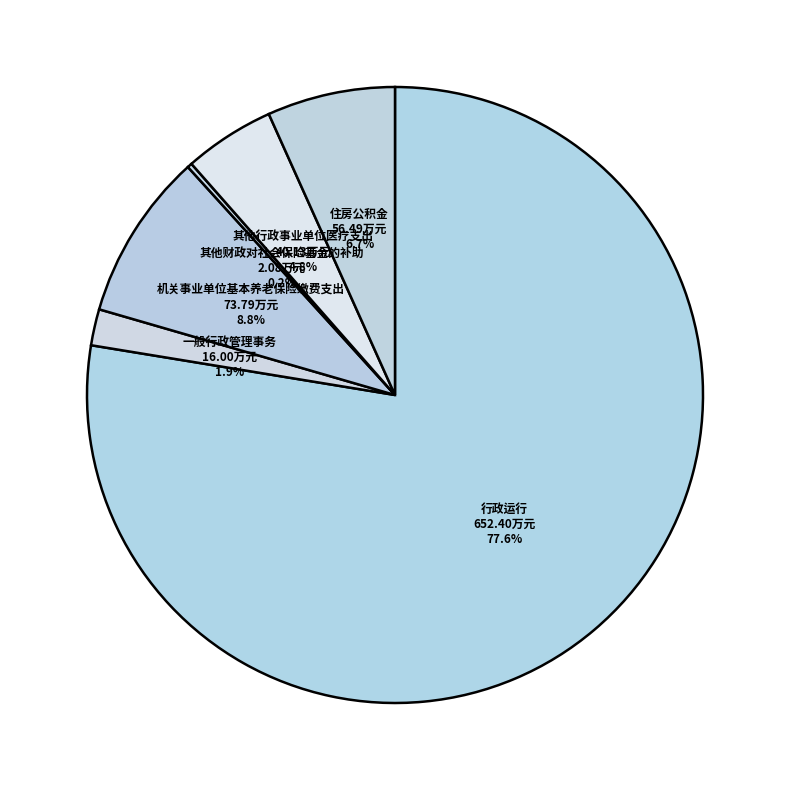

Which slice is the largest?

行政运行